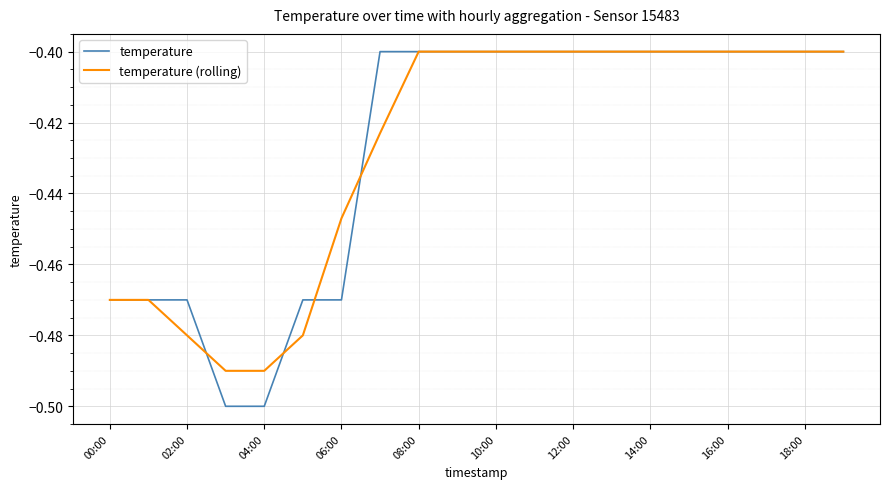

Which series has the largest range (max minus min)?

temperature